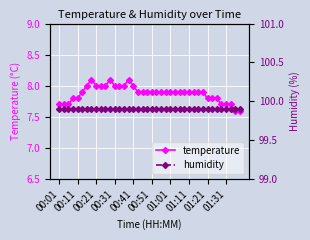

True or false: temperature has more than 1 points higher than both neighbors.

True